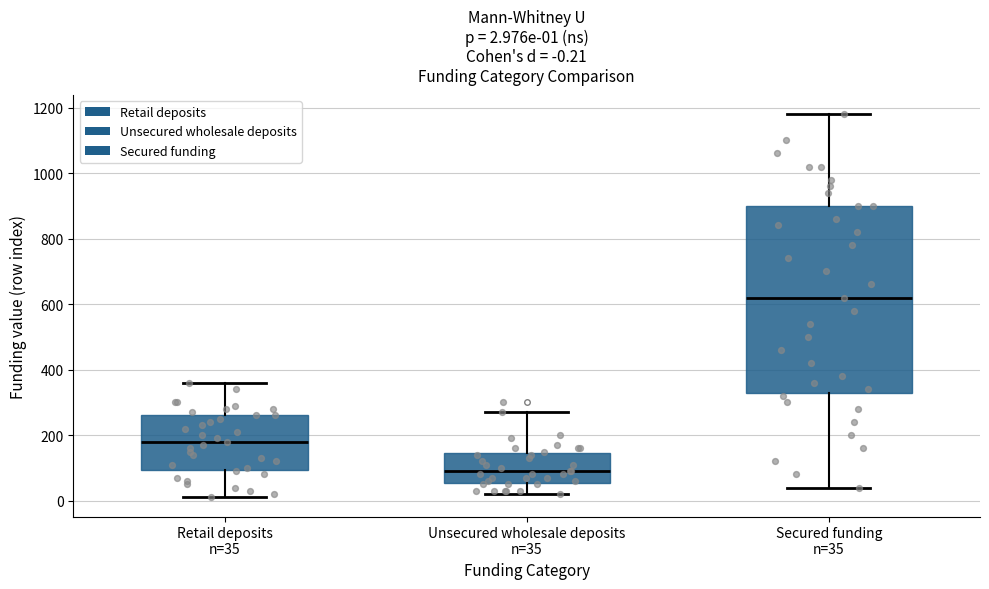

Which box's median line is the lowest?

Unsecured wholesale deposits n=35